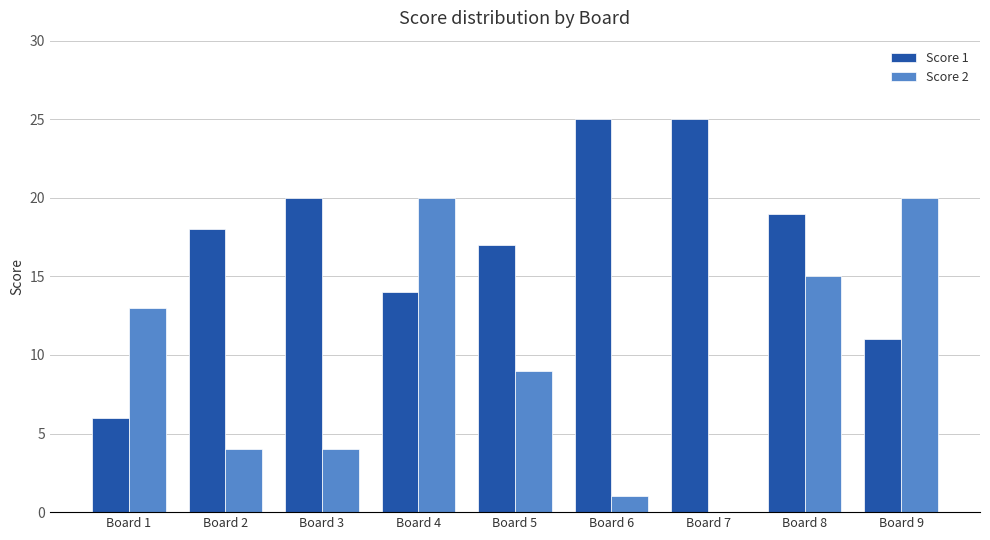

Reading left to right, what are all the values shown in this chart?

Score 1: 6	18	20	14	17	25	25	19	11
Score 2: 13	4	4	20	9	1	0	15	20